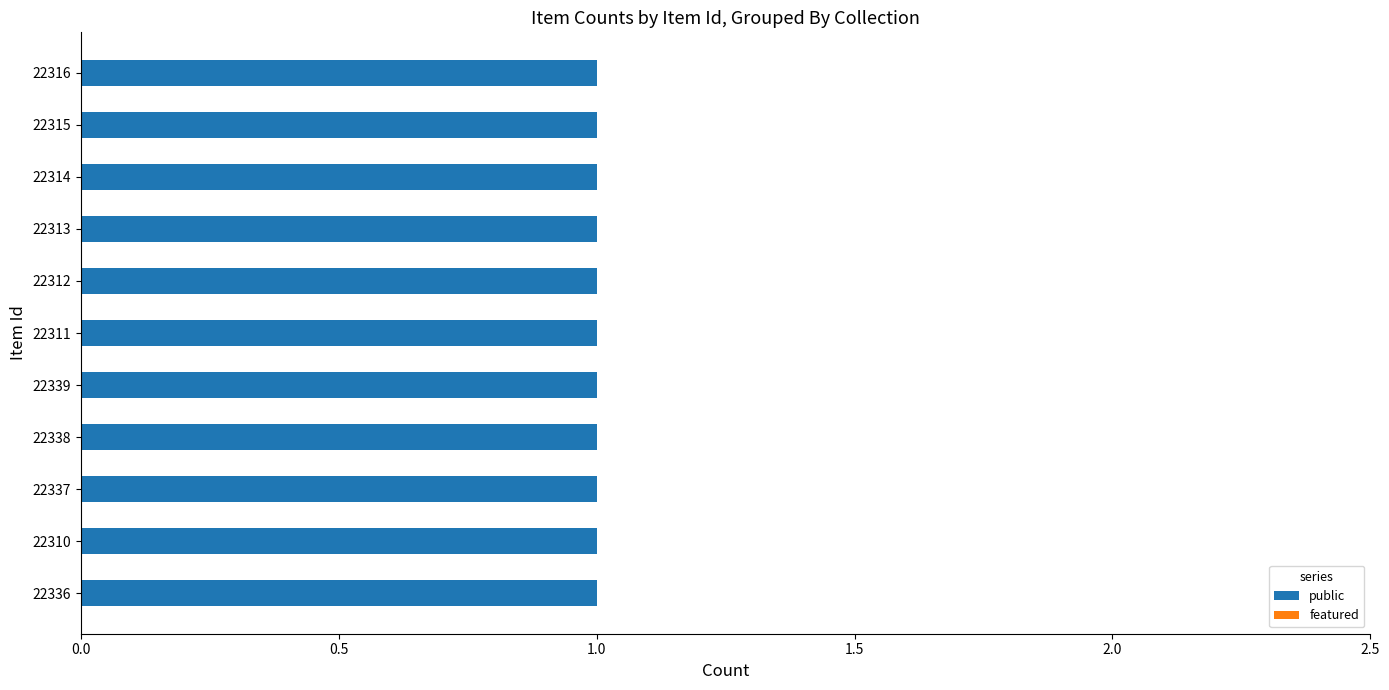

Reading left to right, what are all the values shown in this chart?

public: 1	1	1	1	1	1	1	1	1	1	1
featured: 0	0	0	0	0	0	0	0	0	0	0